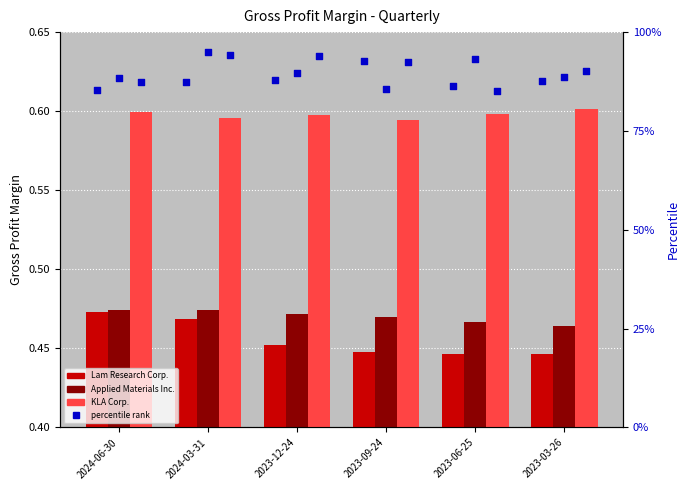

At which category is the sum across all series the highest?

2024-06-30